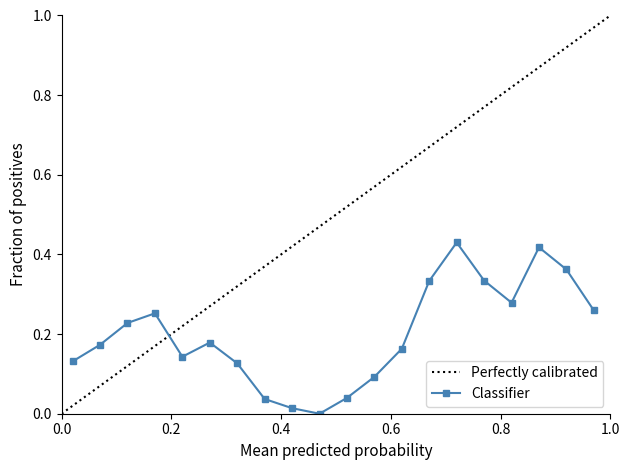

How many categories are shown in the chart?

20